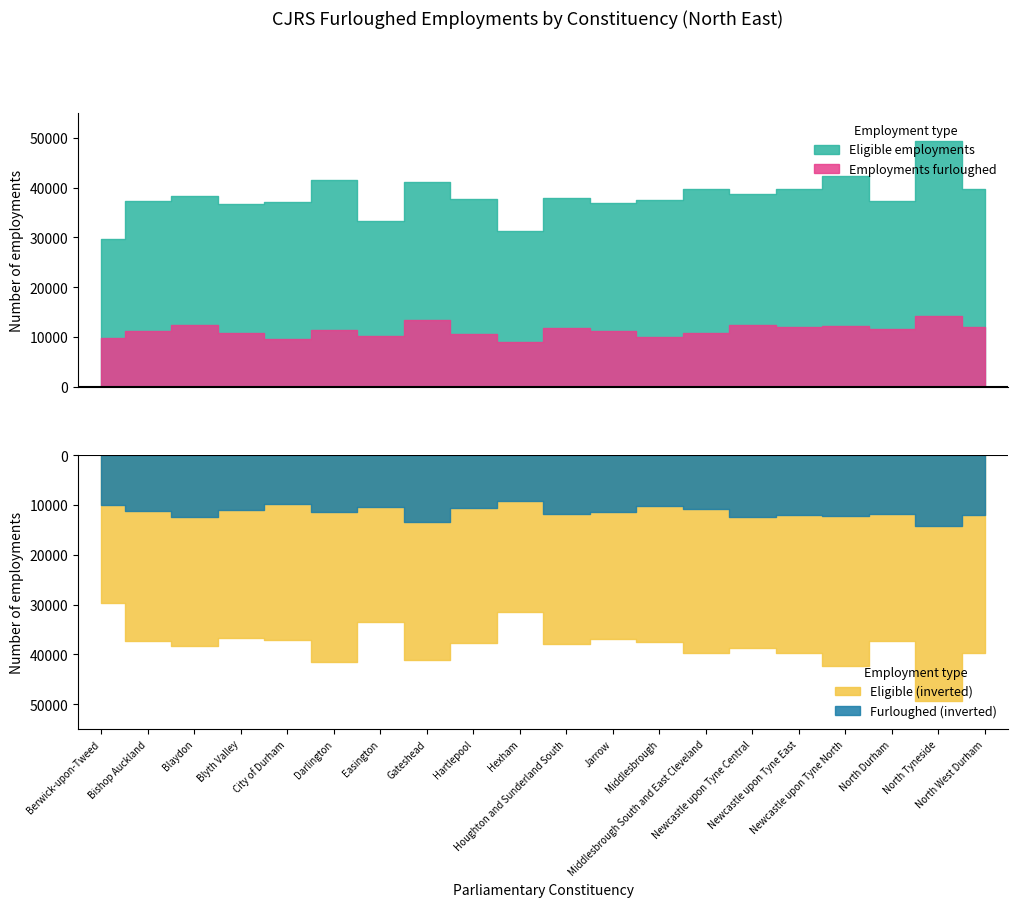

What is the spread (max minus min) of values at Easington?

23100